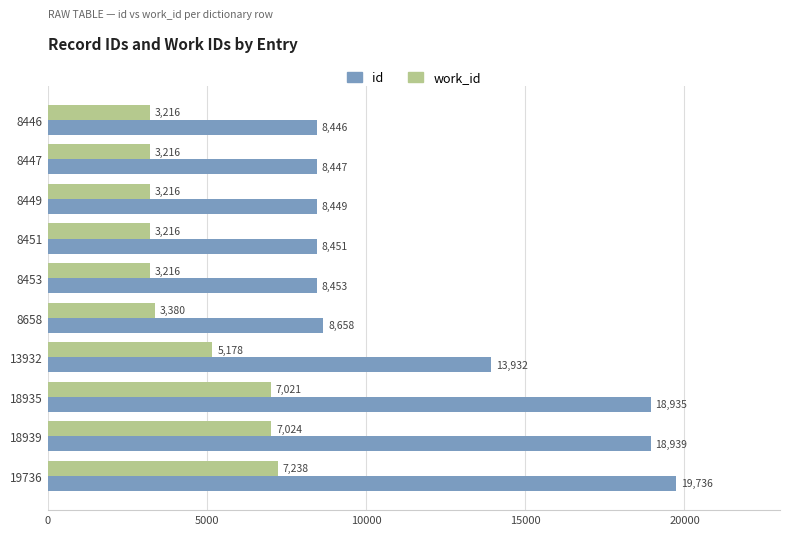

What is the smallest value displayed?

3216